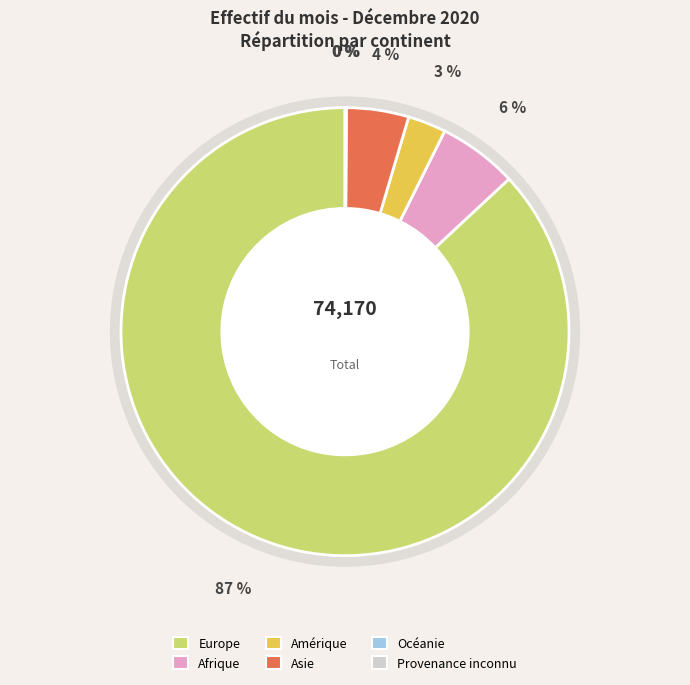

How many slices are in this pie chart?

6